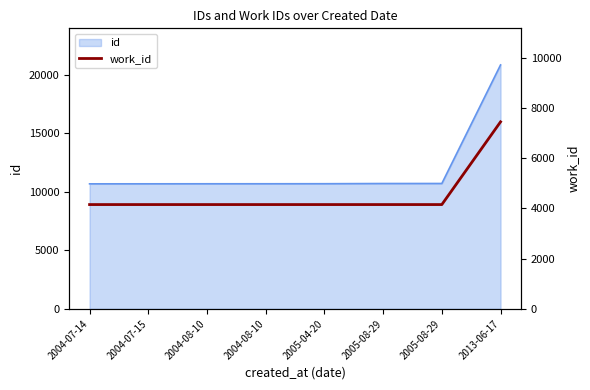

Rank the categories by value from lowest to highest.

2004-07-14, 2004-07-15, 2004-08-10, 2004-08-10, 2005-04-20, 2005-08-29, 2005-08-29, 2013-06-17